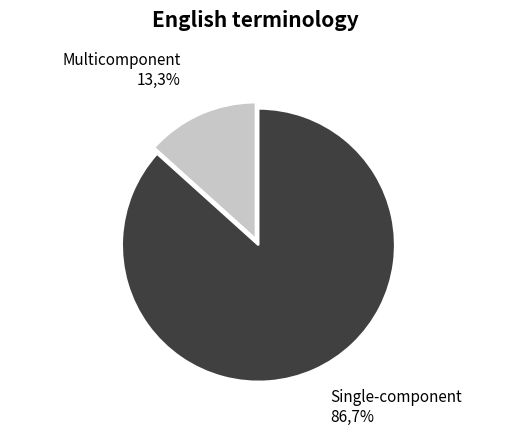

True or false: 16 accounts for 75% of the total.

False